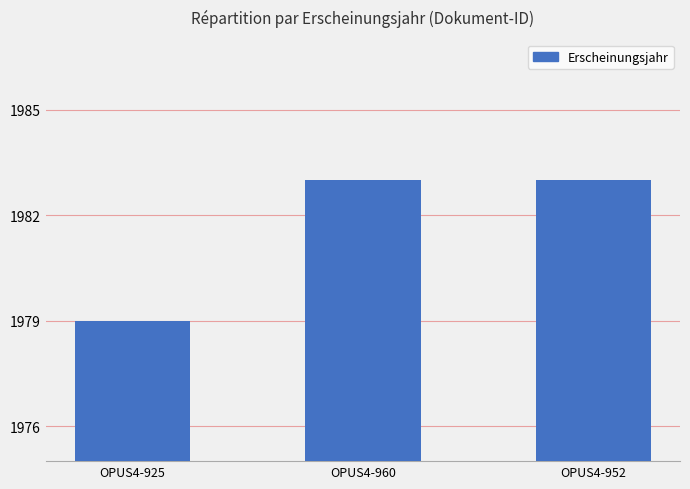

What value does the data have at OPUS4-925?

1979